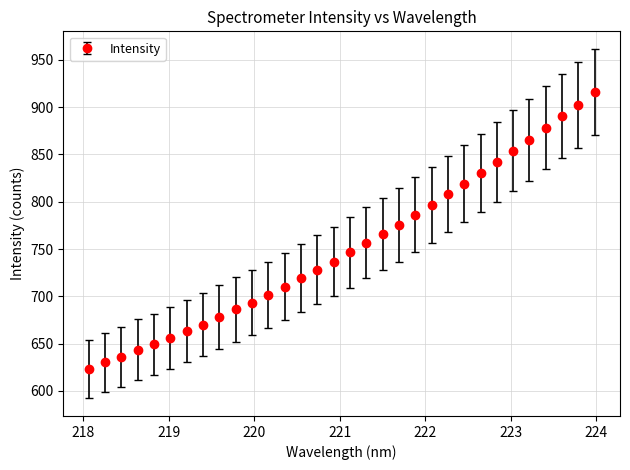

What is the average value?

751.8